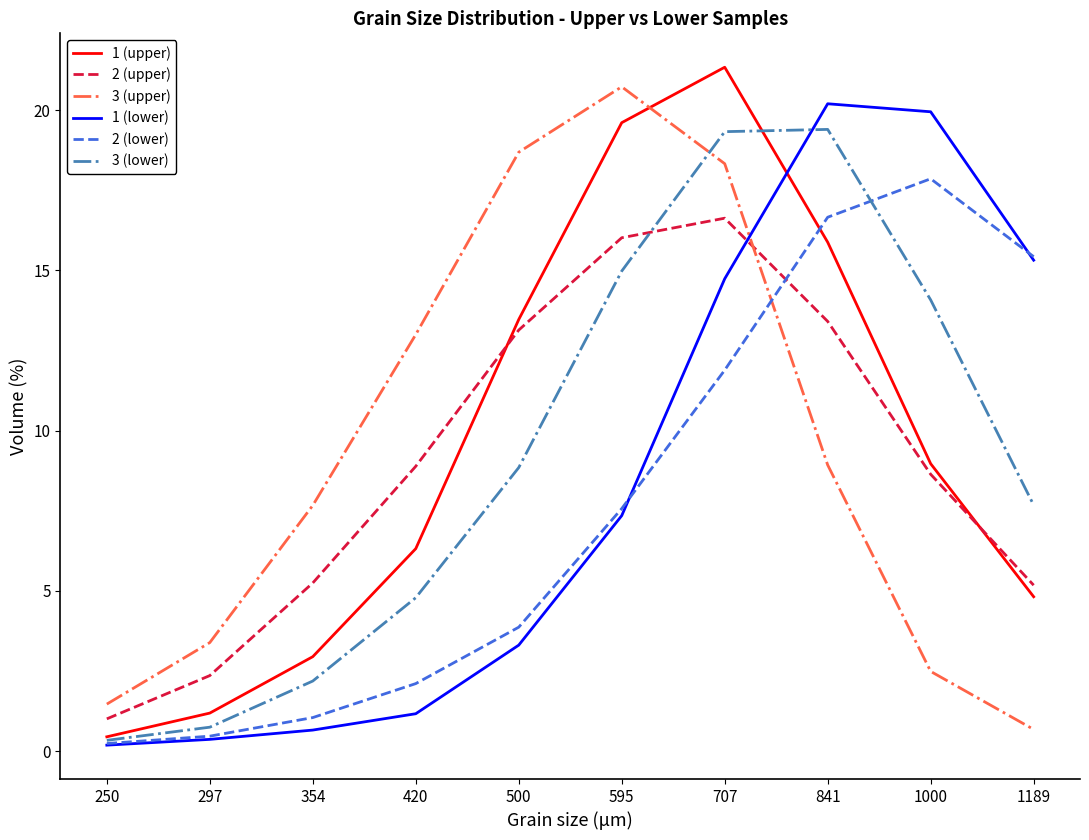

Is this an area chart (filled region under the line)?

No